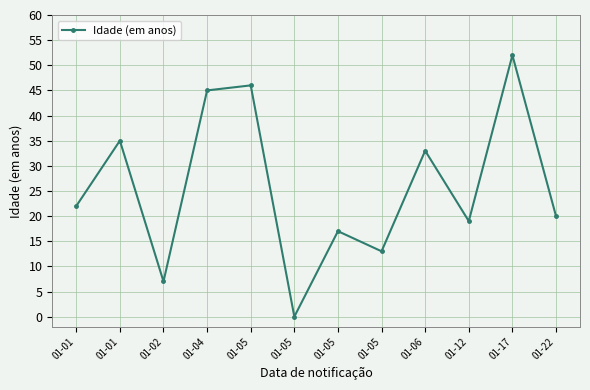

Reading right to left, what are all the values shown in this chart?

20	52	19	33	13	17	0	46	45	7	35	22